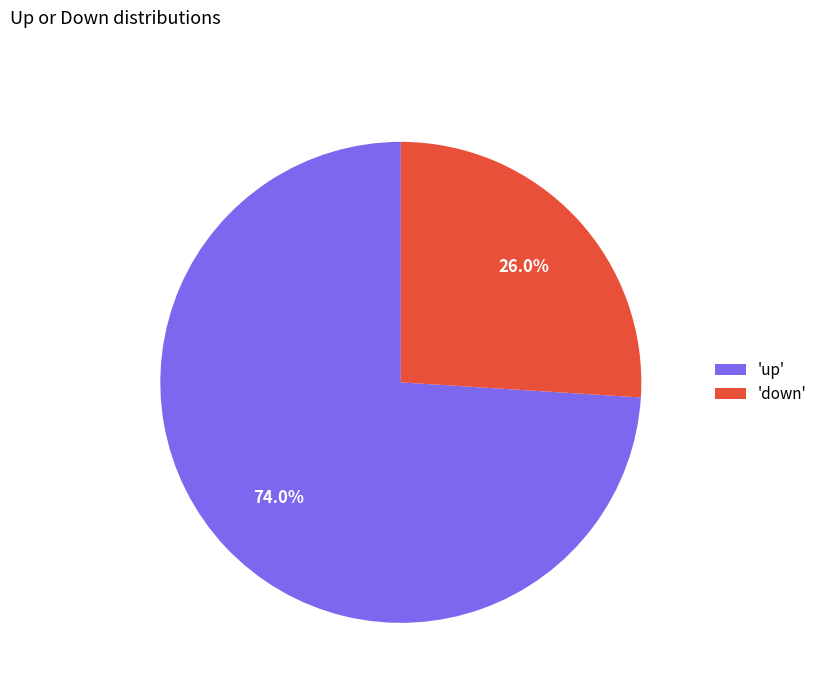

Rank the categories by value from highest to lowest.

'up', 'down'